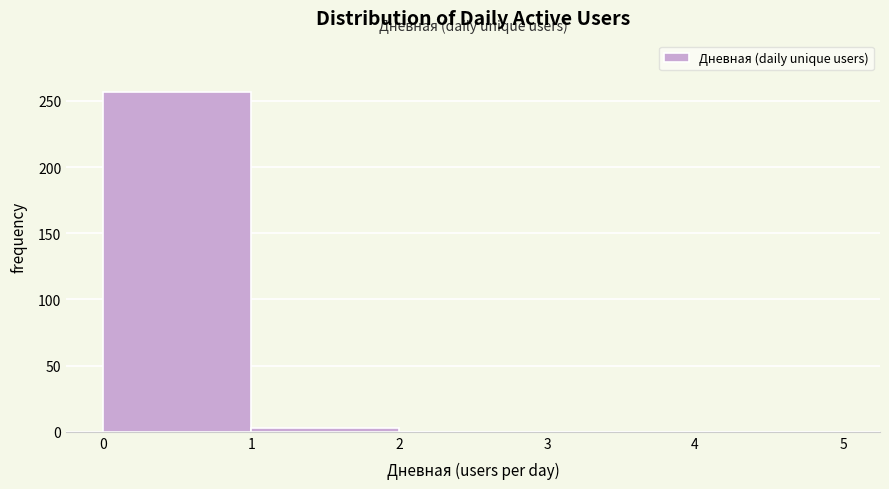

Reading left to right, transcribe this chart: for each bar, give the range it covers on the x-axis and its height. The values are not printed on the chart, so give them approximately, as read against the axis.

0 to 1: 255
1 to 2: under 5
2 to 3: 0
3 to 4: 0
4 to 5: 0